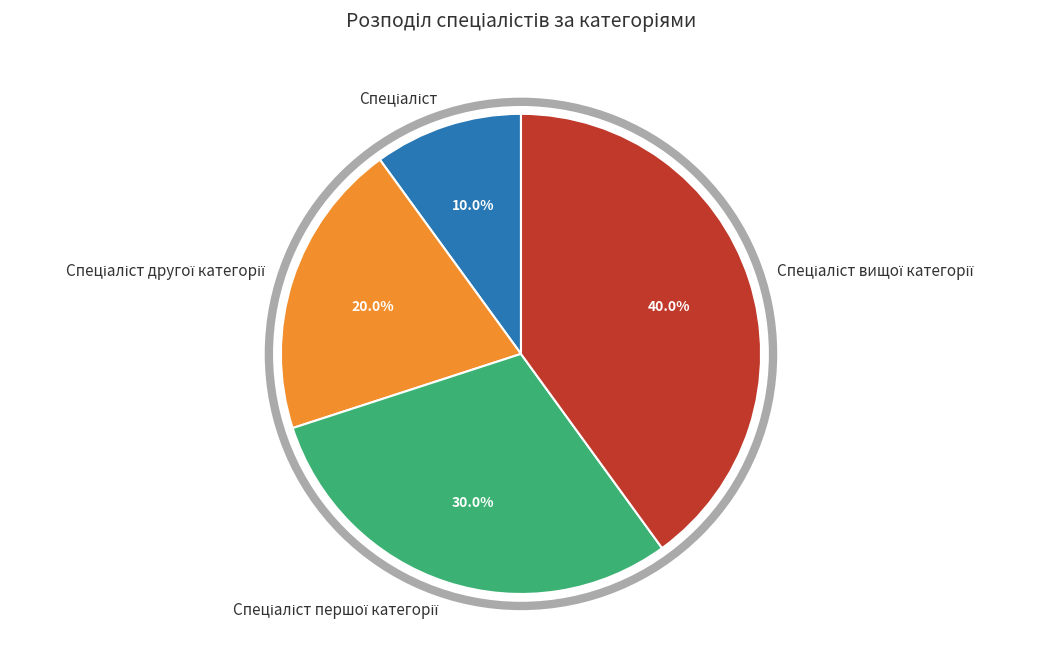

Is there a majority slice in this chart?

No